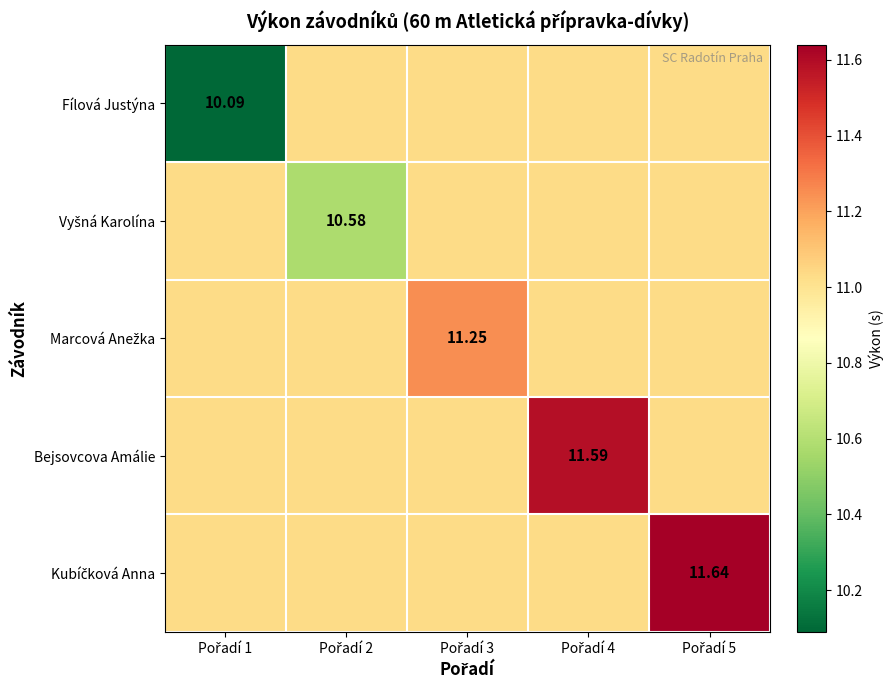

What is the maximum value shown in the chart?

11.6